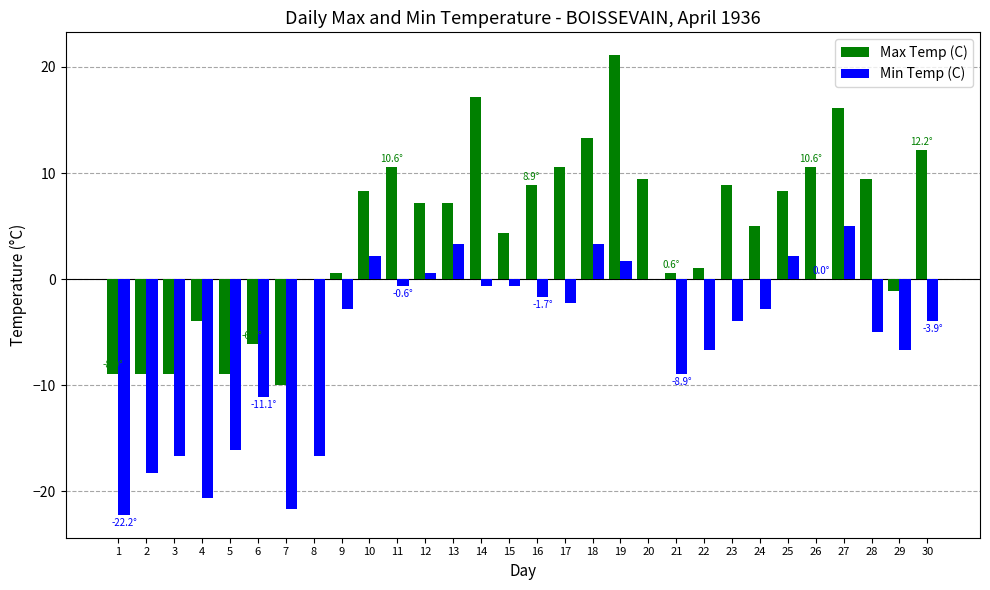

What is the sum of all Min Temp (C) values?

-171.5